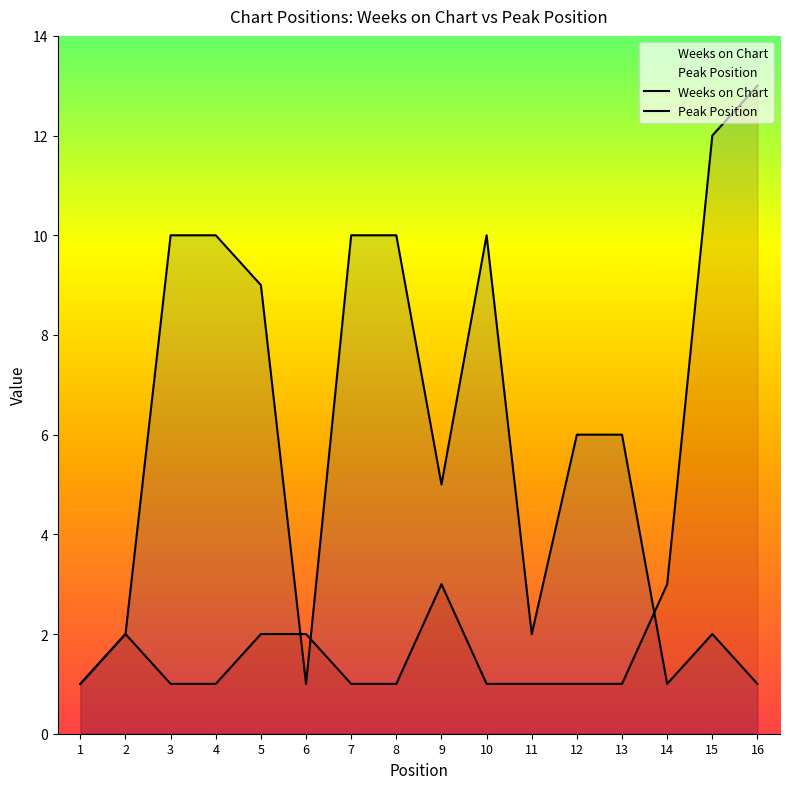

What is the value of the Peak Position point at the 5th from the left?

2